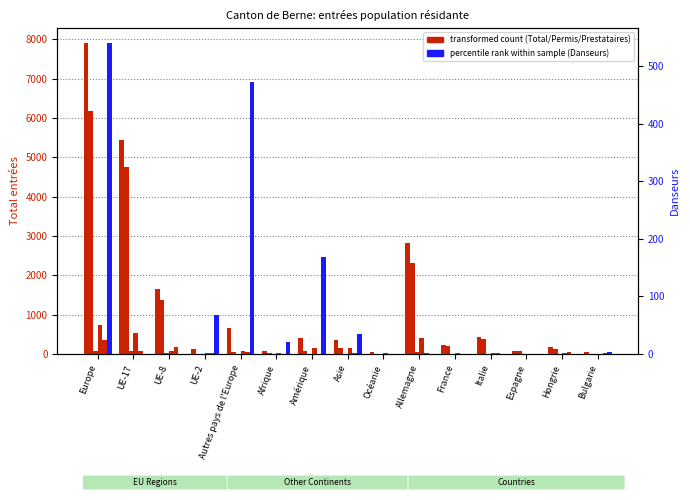

Count the number of categories in the chart.

15